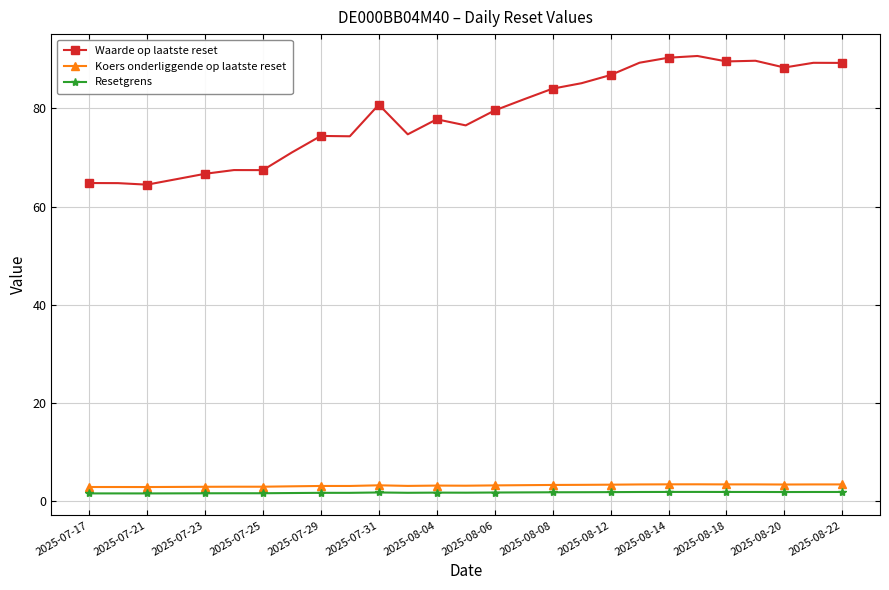

What is the maximum value for Waarde op laatste reset?

90.7